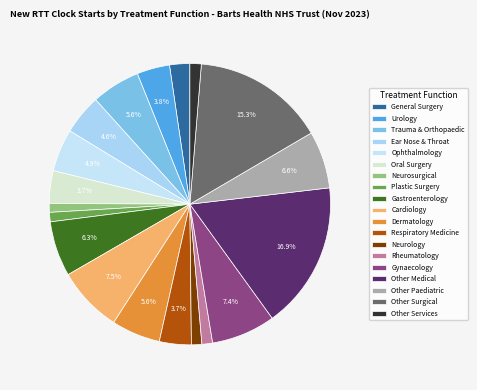

Combined, what portion of the pie is Trauma & Orthopaedic and Other Surgical?

20.8%